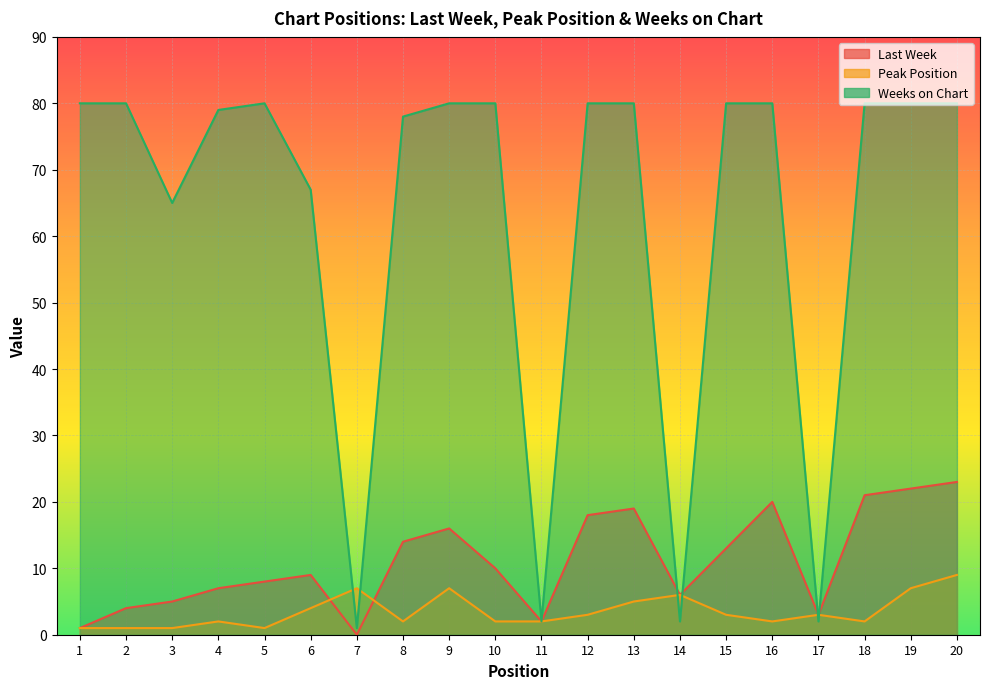

The value of Weeks on Chart at 15 is 80. True or false?

True